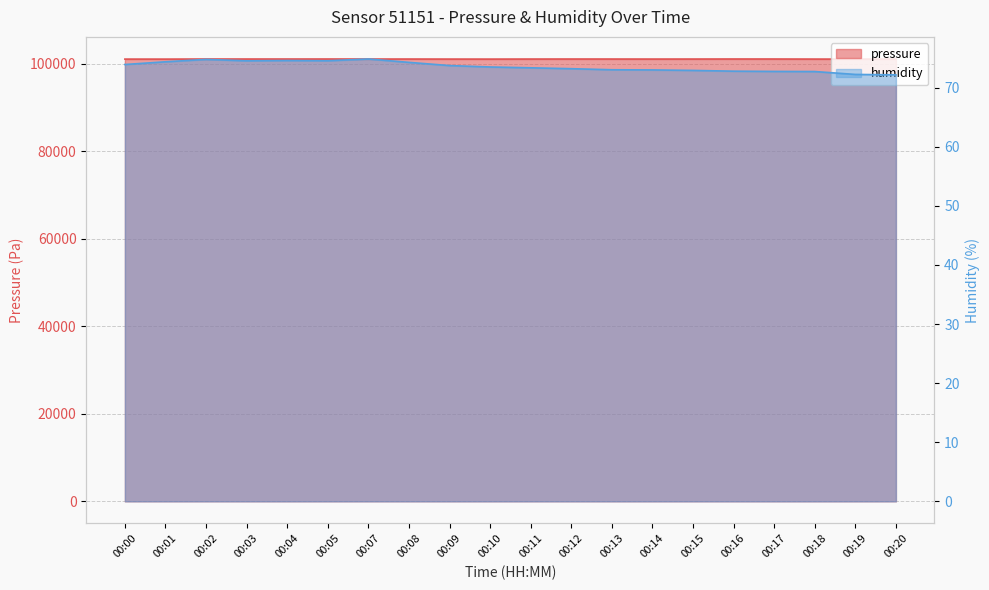

What is the total value across all series at 00:13?

101162.3